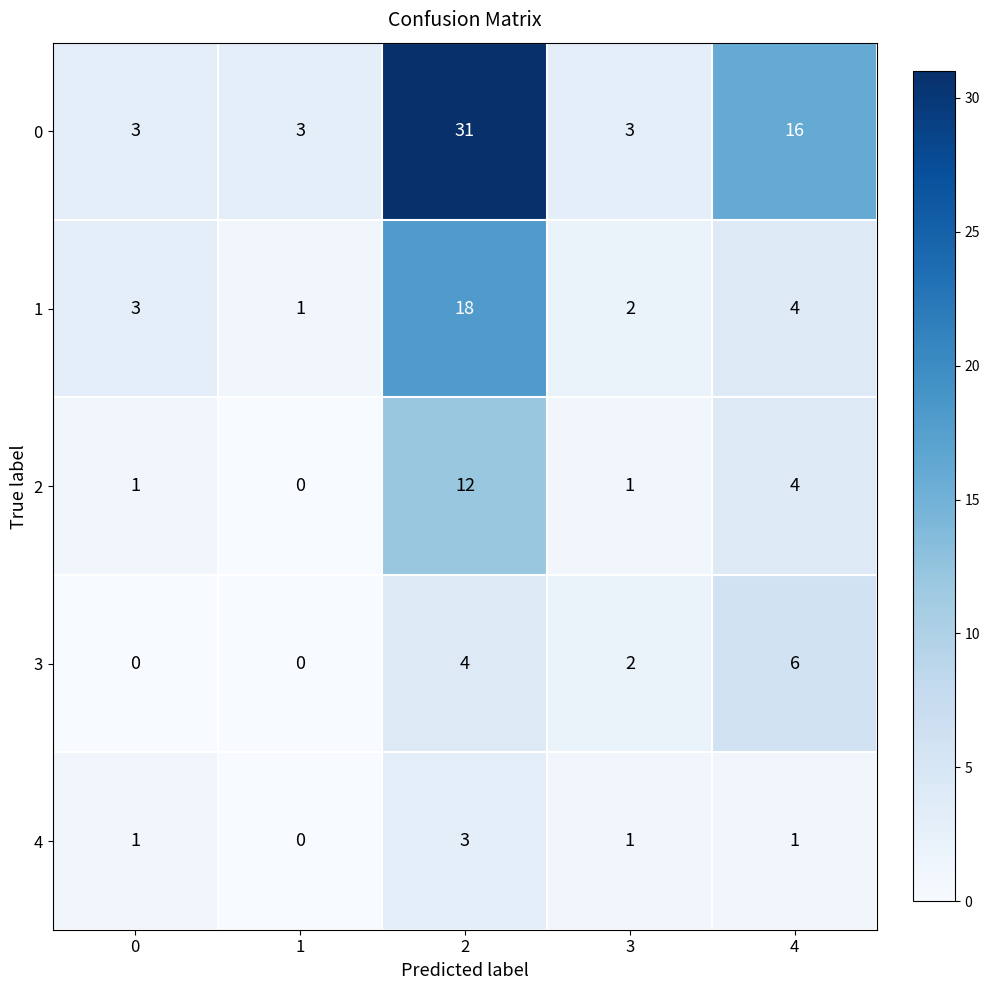

What is the sum of all 3 values?

12